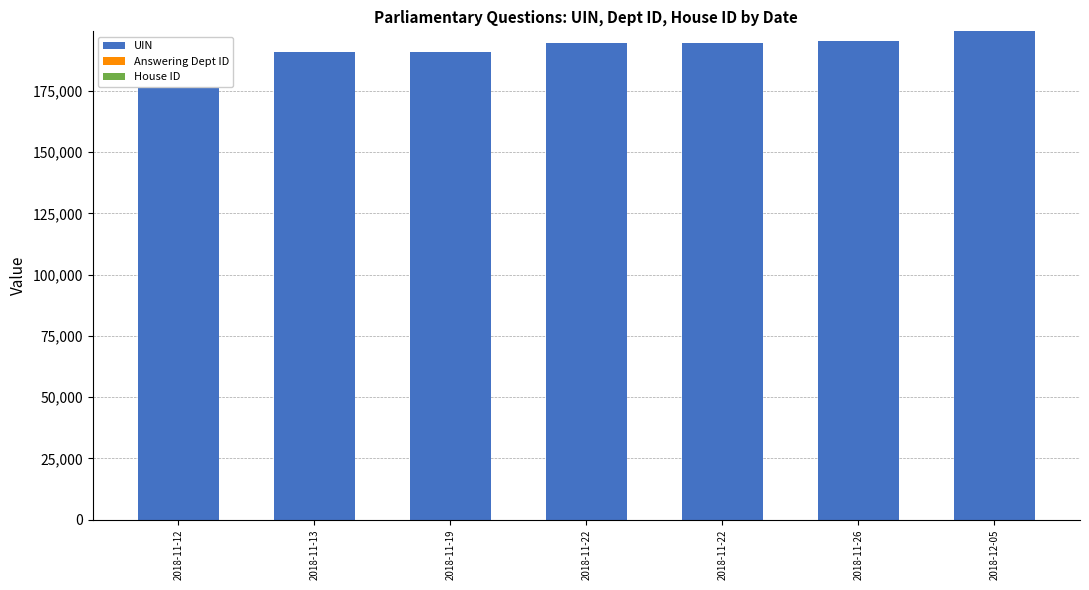

How many values in the UIN series are below 194686?

3